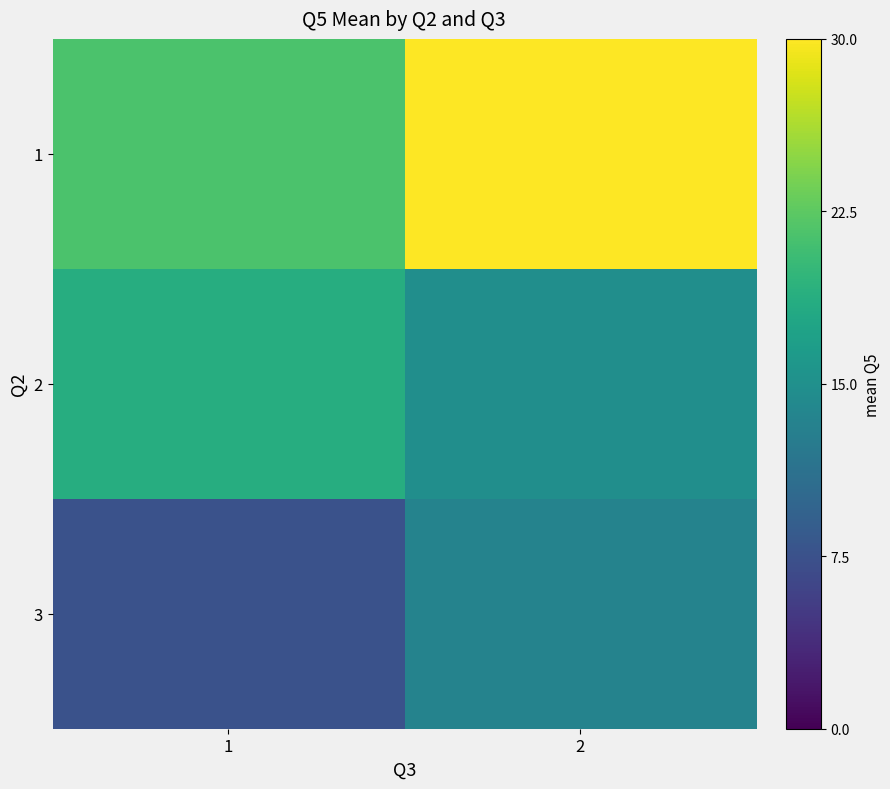

At which category is the sum across all series the highest?

2